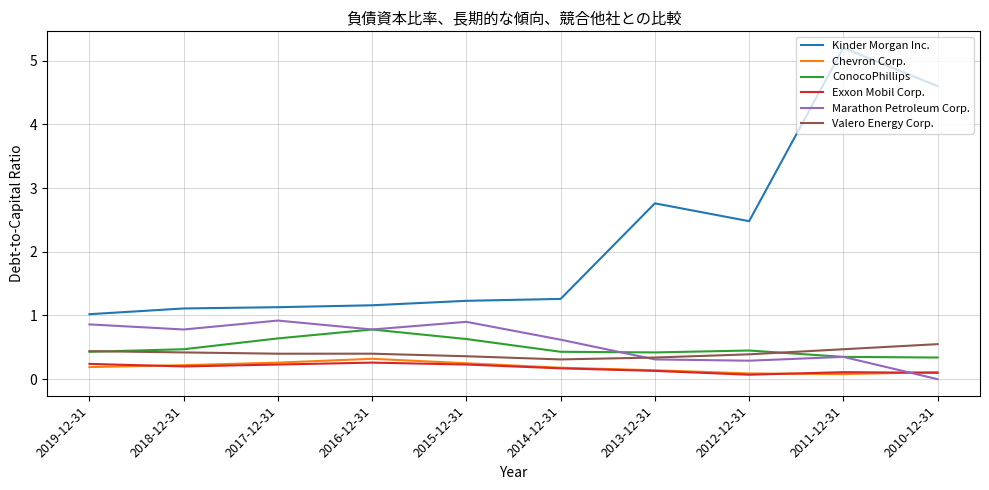

Is it true that ConocoPhillips equals 0.4 at 2019-12-31?

True